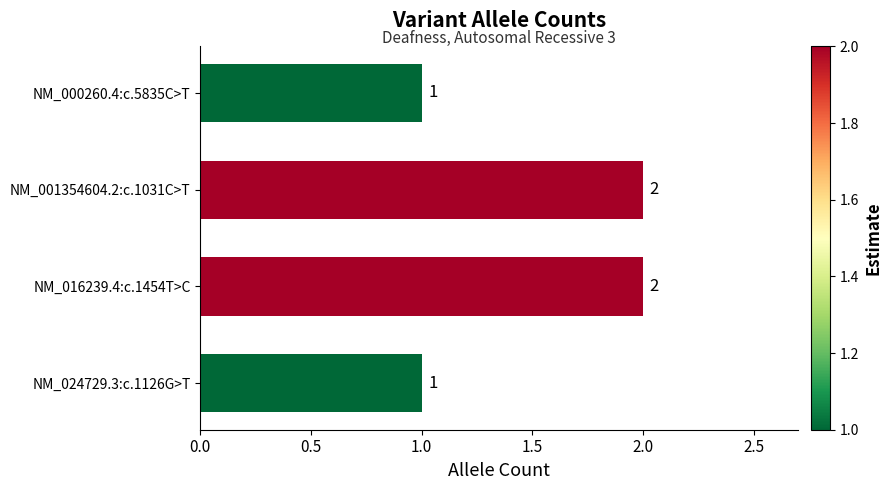

What is the difference between the maximum and minimum values?

1